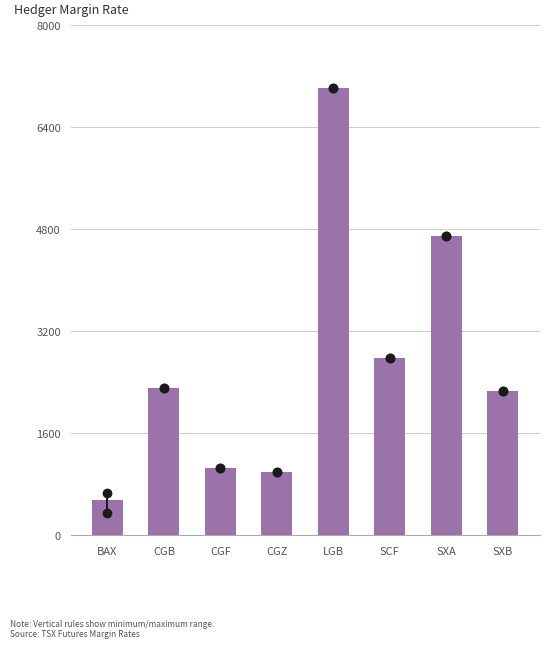

Does the chart contain any negative values?

No